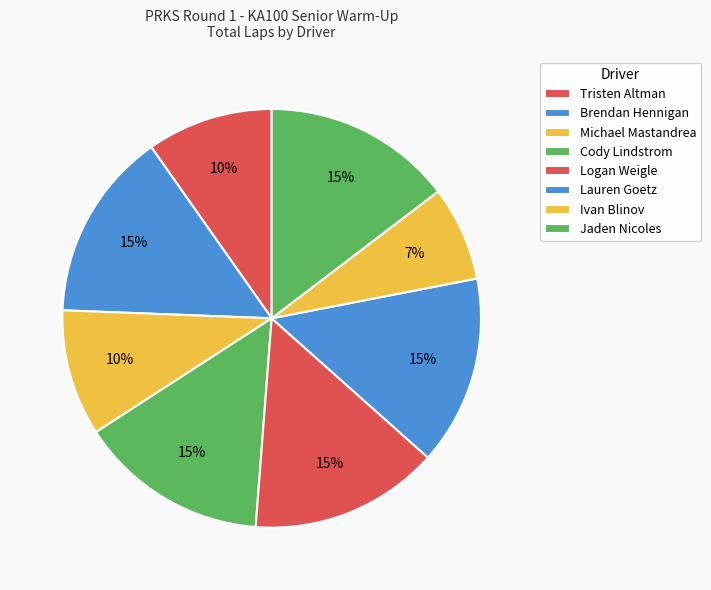

How many slices are in this pie chart?

8